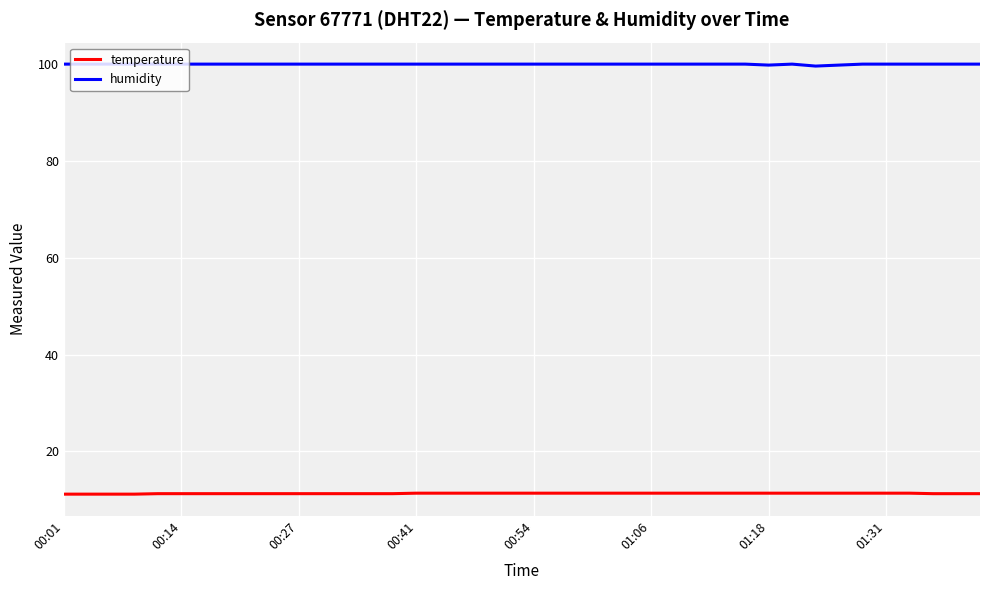

Rank the series by their average value, from highest to lowest.

humidity, temperature